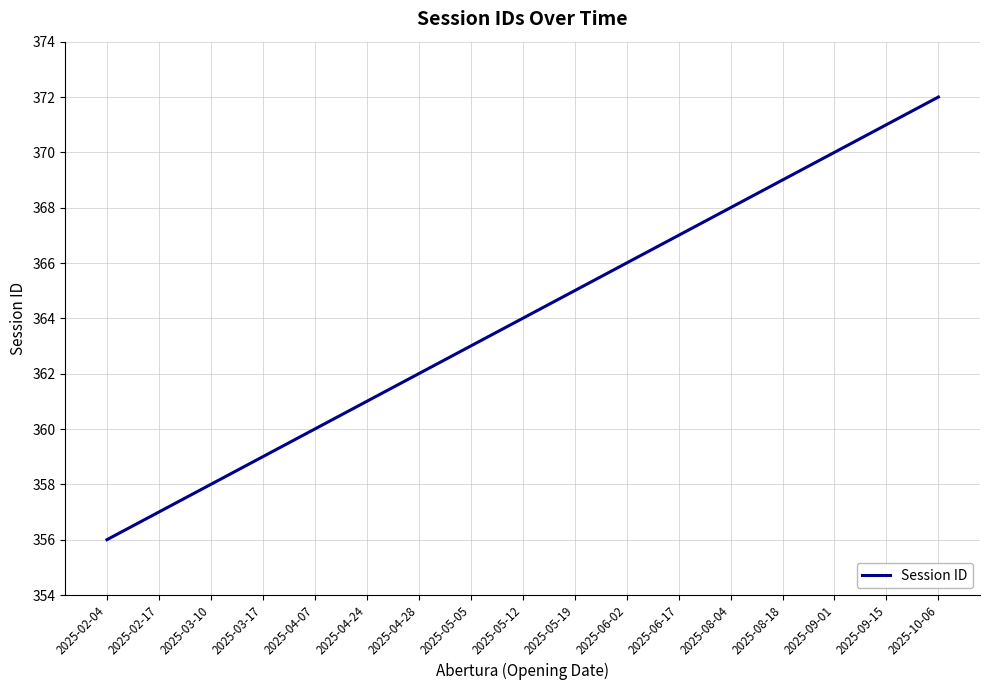

Which label corresponds to the smallest value in the chart?

2025-02-04